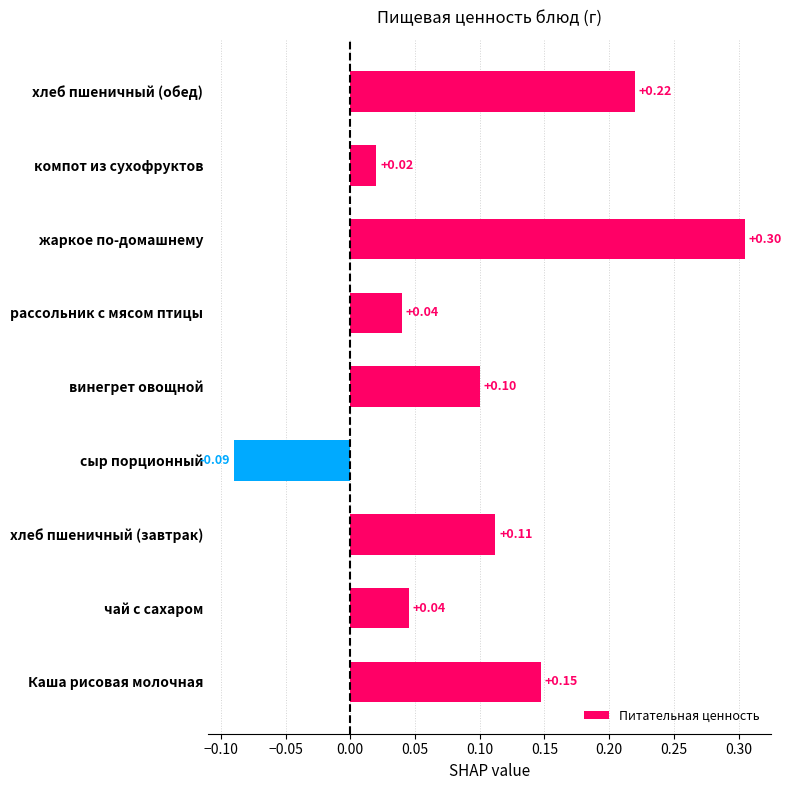

How many data points are less than 0?

1